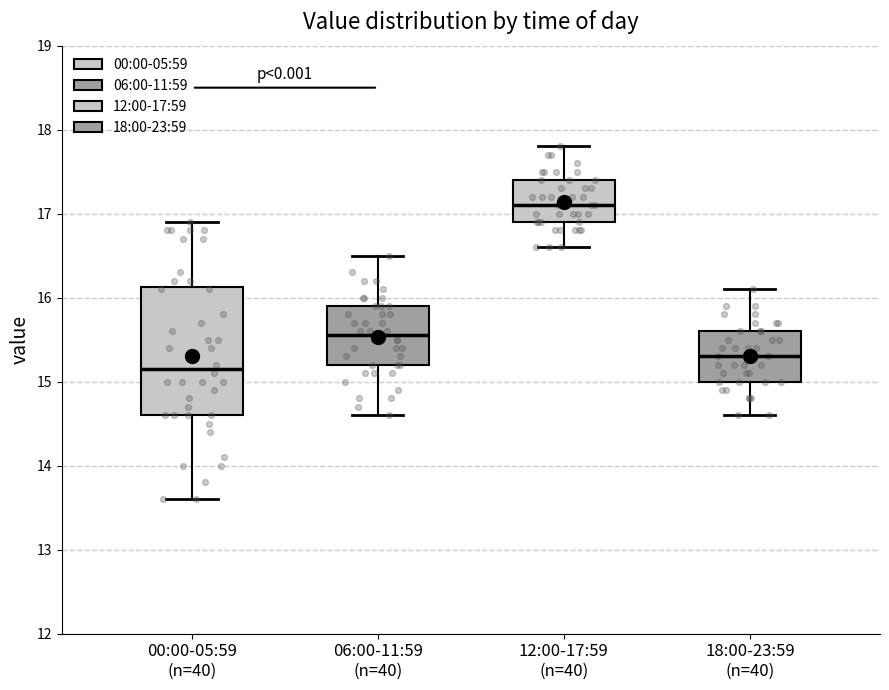

Where is the upper edge of the box for 12:00-17:59 (n=40) on the y-axis? The values are not printed on the chart, so give them approximately, as read against the axis.

17.4